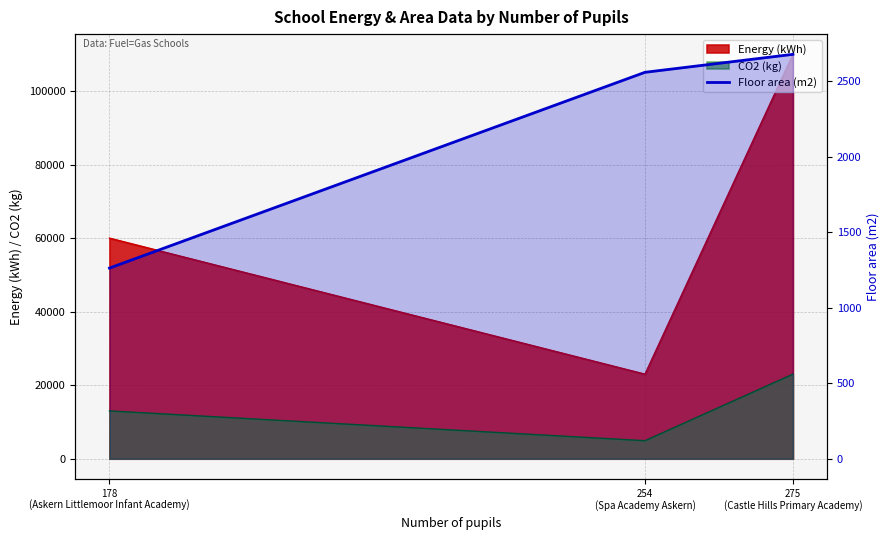

True or false: the data shows 3777 at 254
(Spa Academy Askern).

False